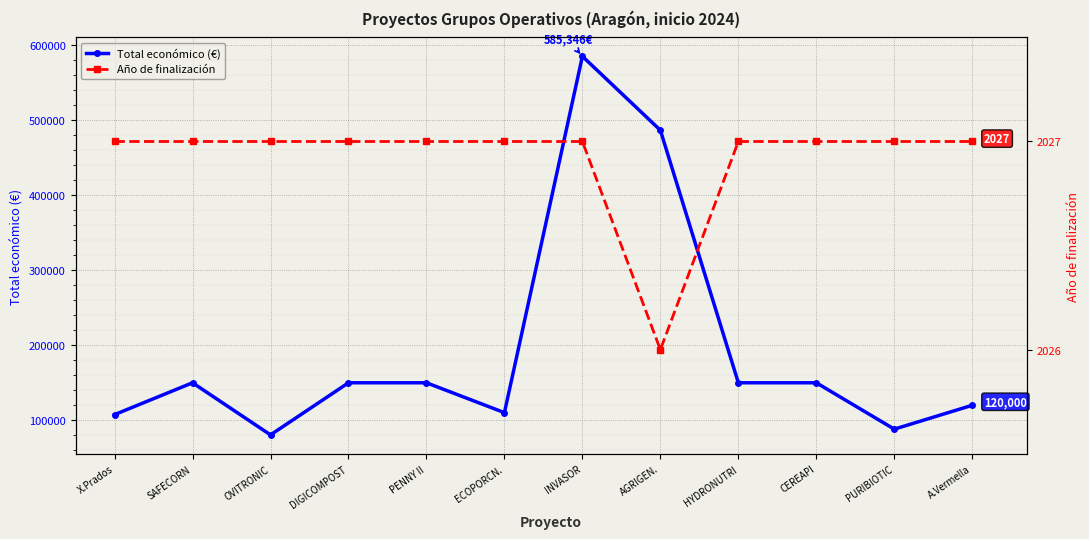

What is the label of the 4th point from the right?

HYDRONUTRI